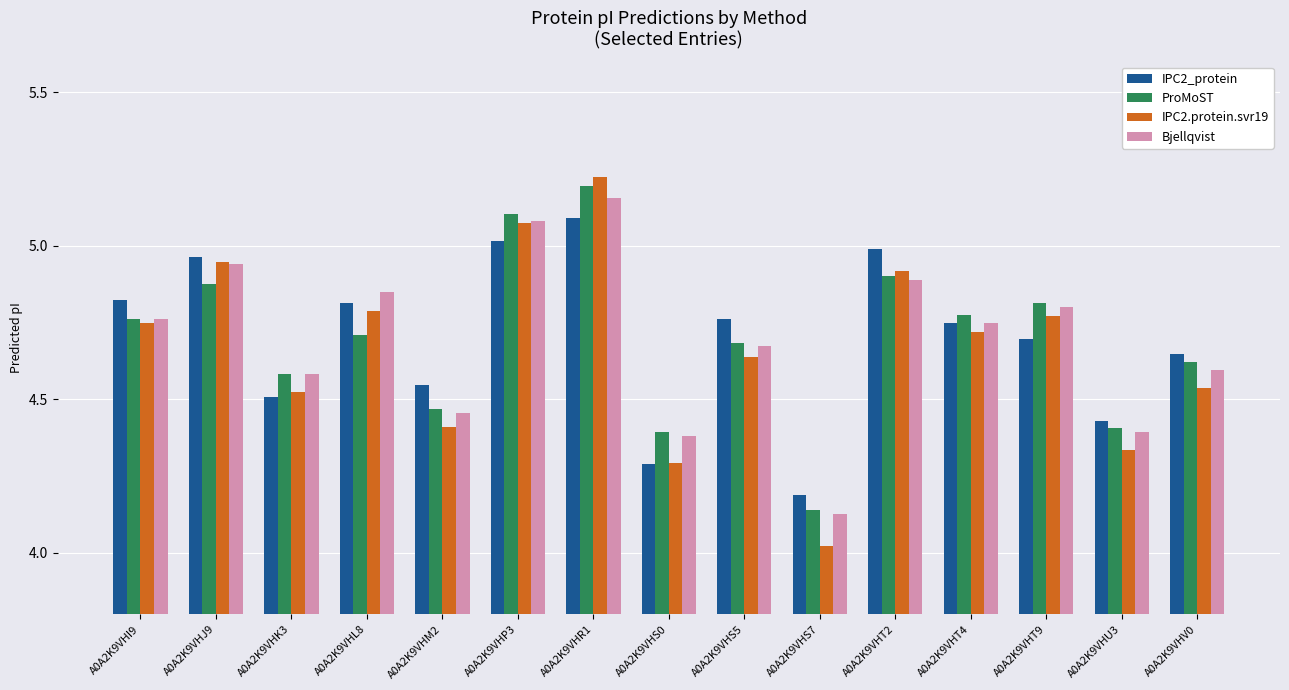

True or false: IPC2.protein.svr19 has a value of 7.7 at A0A2K9VHJ9.

False